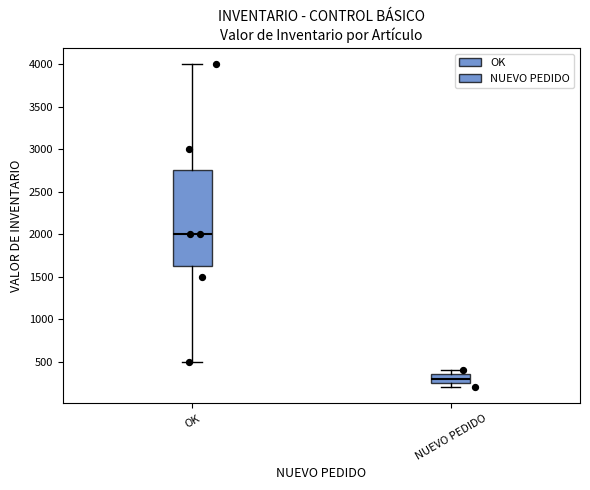

Reading left to right, transcribe this box plot: for each box, give where its median line is, the range the box spans, and where its two whiskers end, as read against the y-axis. The values are not printed on the chart, so give them approximately, as read against the axis.

OK: median 2000, box 1650 to 2750, whiskers 500 to 4000
NUEVO PEDIDO: median 300, box 250 to 350, whiskers 200 to 400